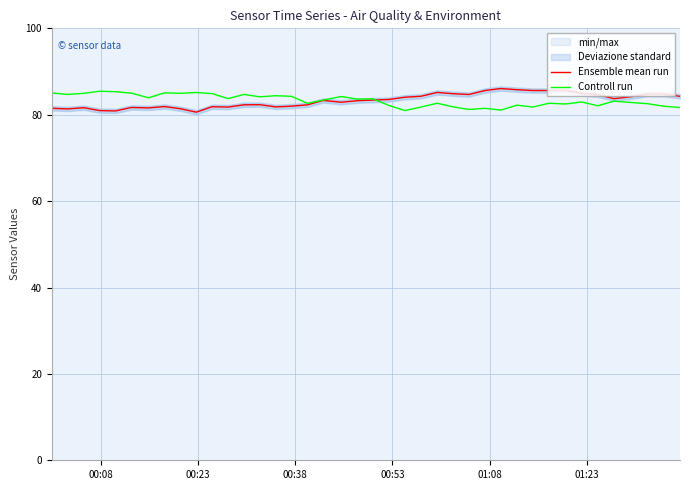

Which series ends up on top after the final intersection of Ensemble mean run and Controll run?

Ensemble mean run